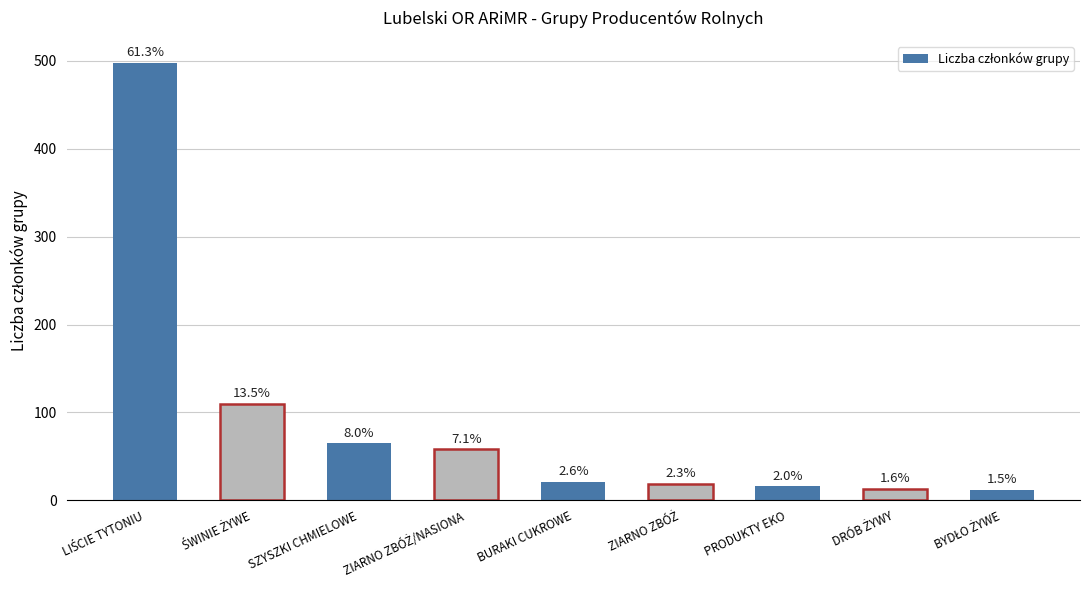

What is the sum of the values at ŚWINIE ŻYWE and ZIARNO ZBÓŻ/NASIONA?

168